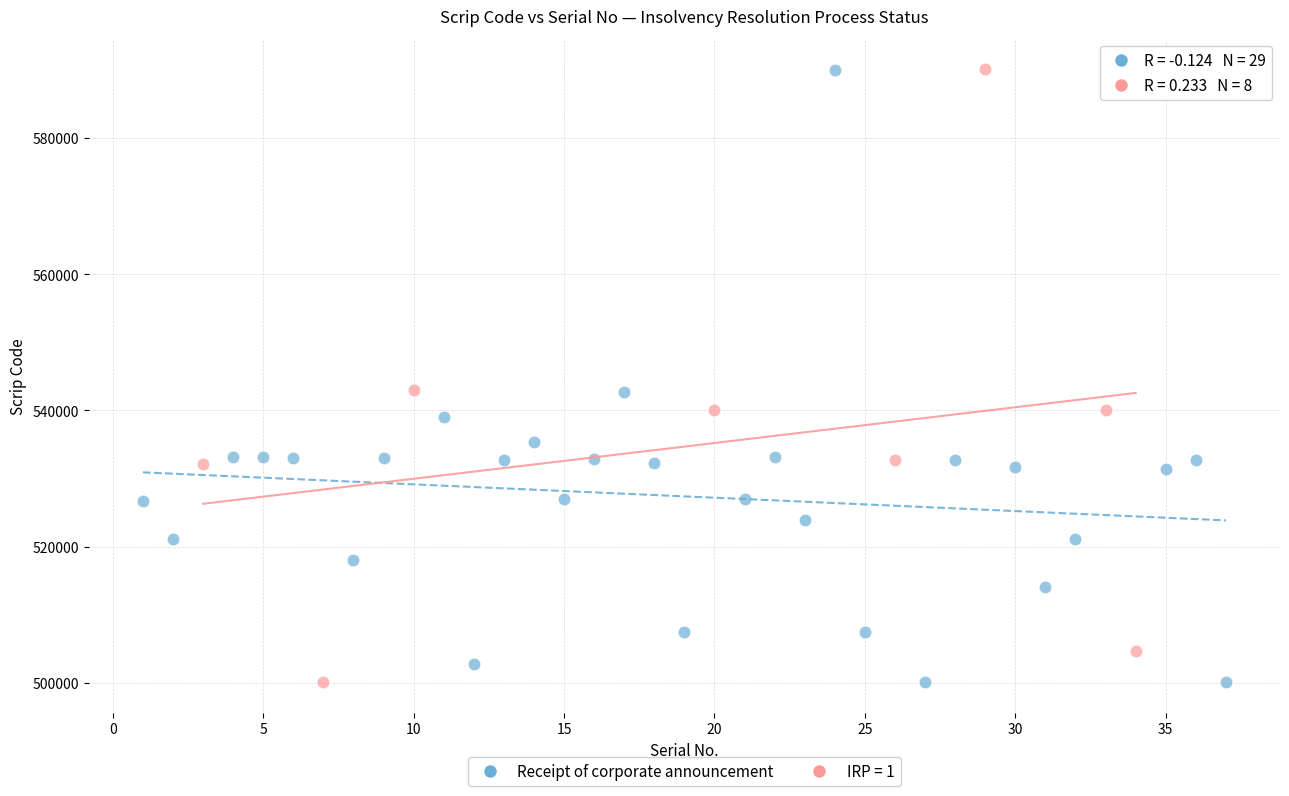

What are all the series names shown in the legend?

Receipt of corporate announcement, IRP = 1